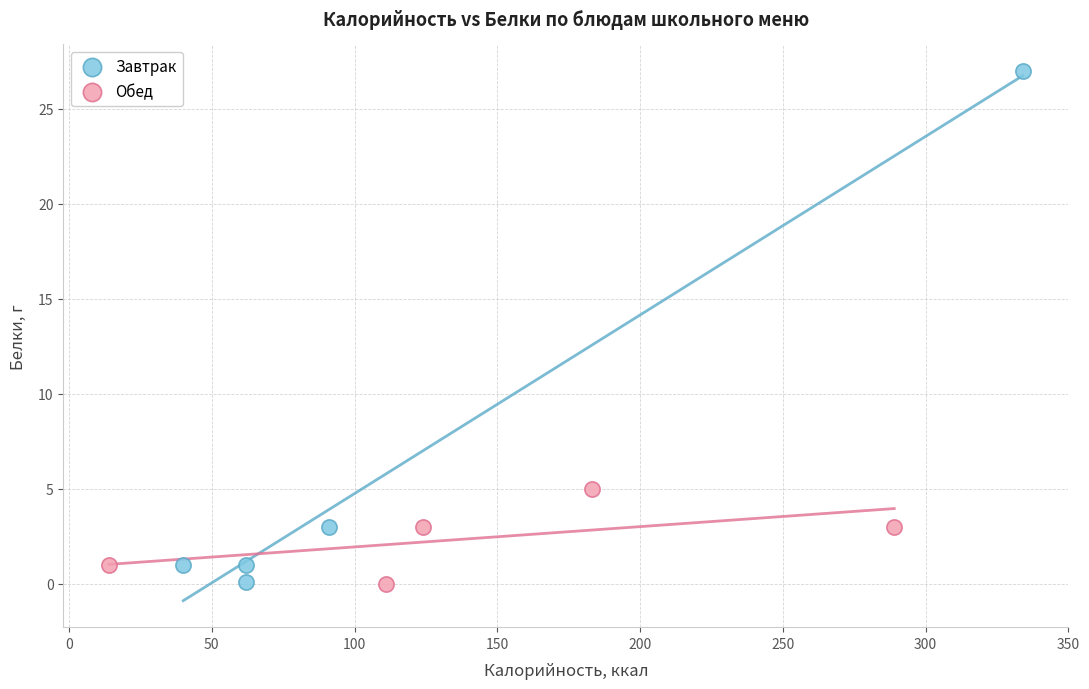

Which series reaches the maximum Y coordinate?

Завтрак